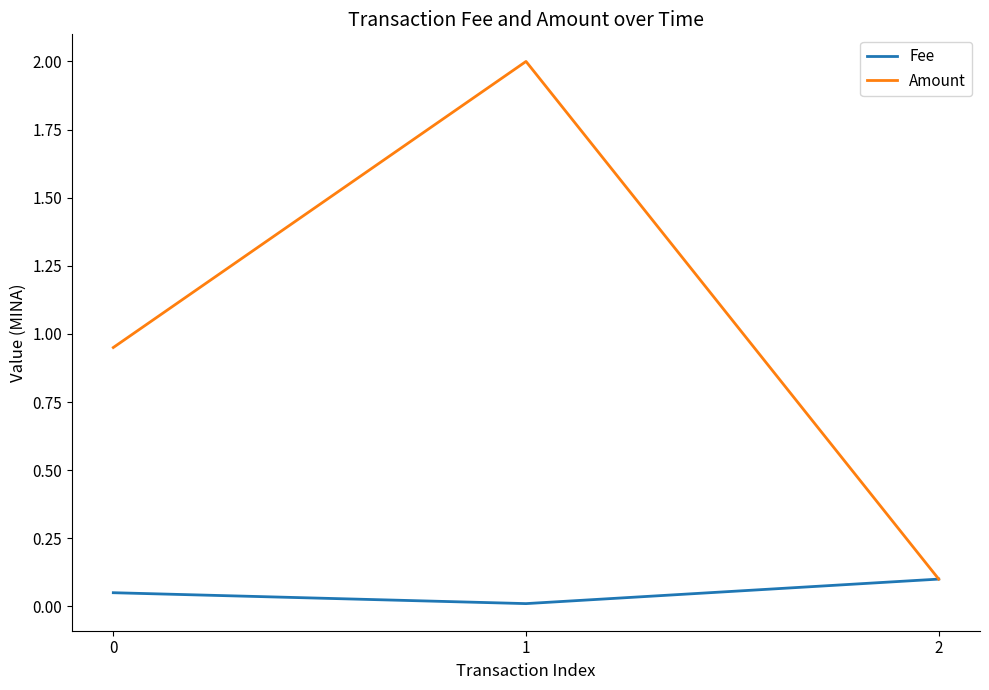

What are all the series names shown in the legend?

Fee, Amount